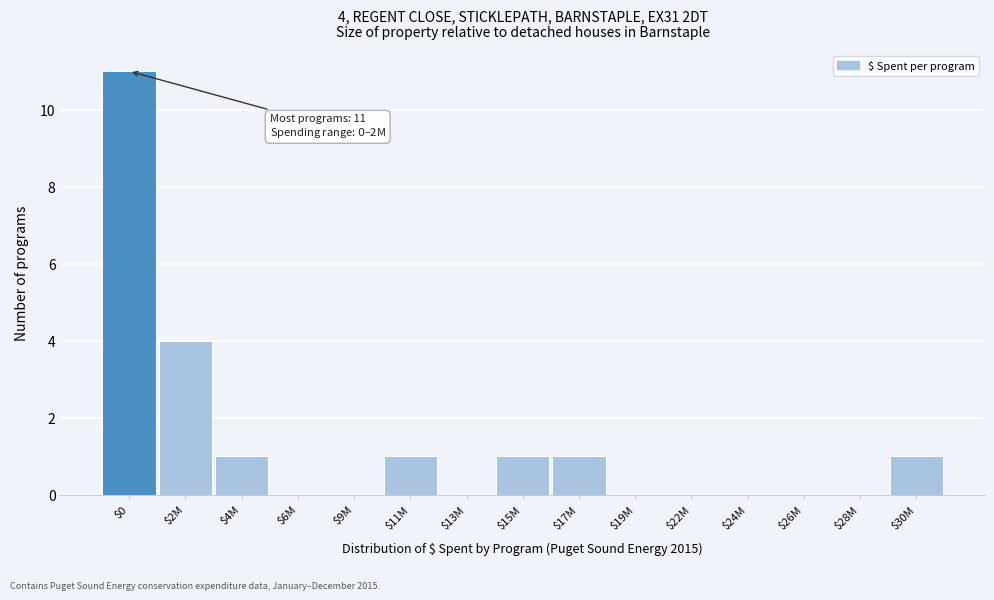

Is it true that the value at $15M is 0?

False